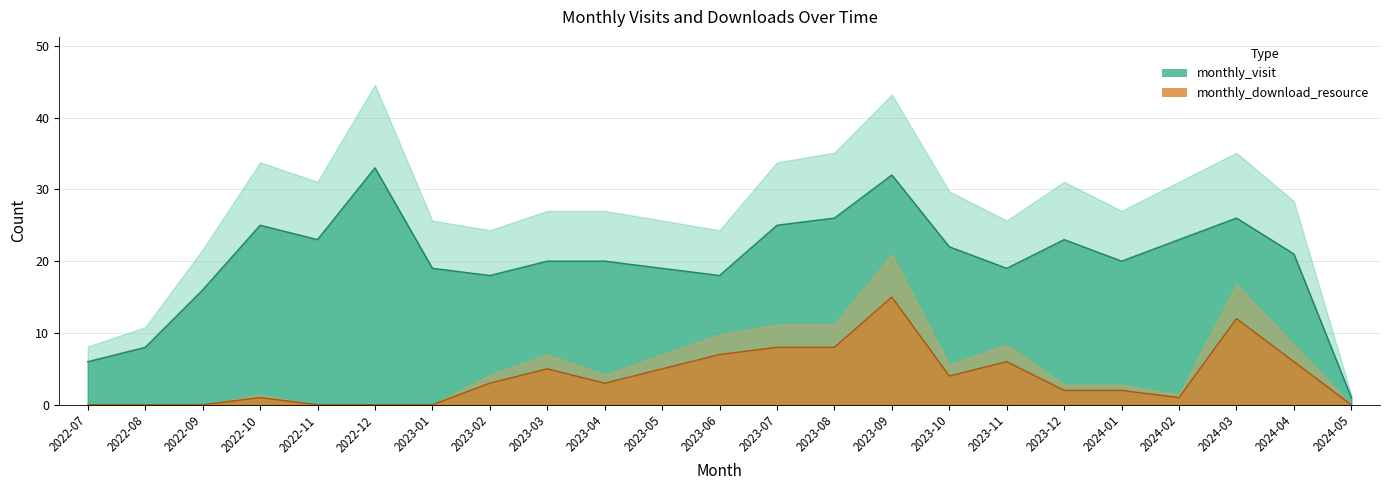

At how many categories does at least one series exceed 17?

19